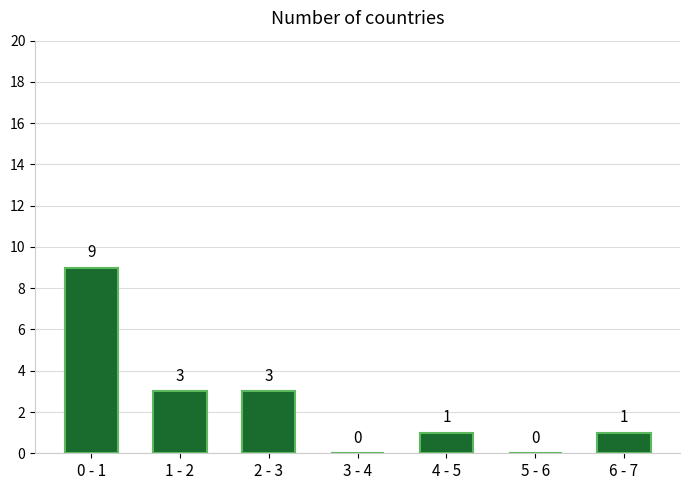

Reading left to right, what are all the values shown in this chart?

0 - 1=9	1 - 2=3	2 - 3=3	3 - 4=0	4 - 5=1	5 - 6=0	6 - 7=1